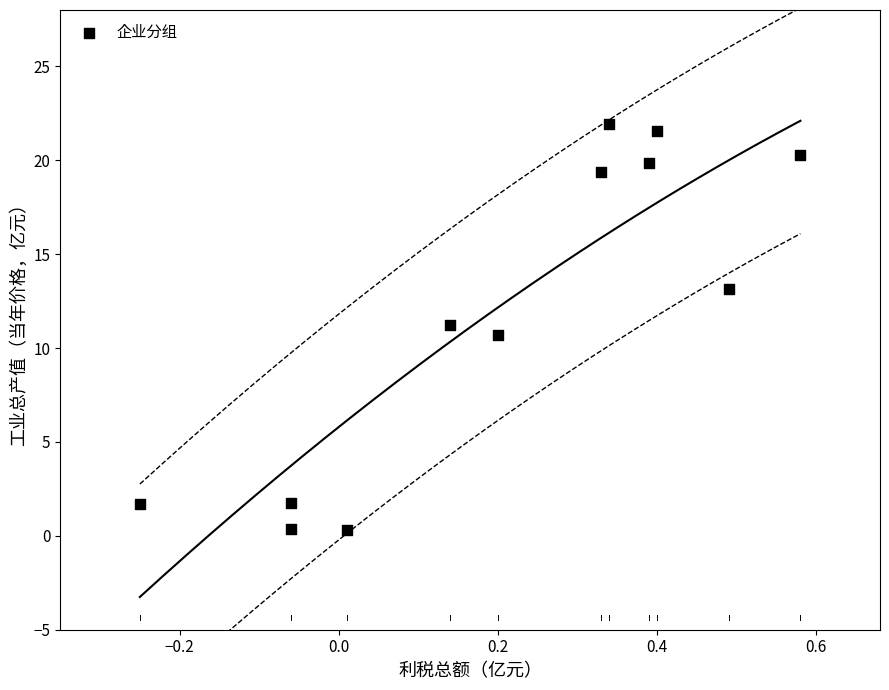

What is the range of Y values (max minus min)?

21.6